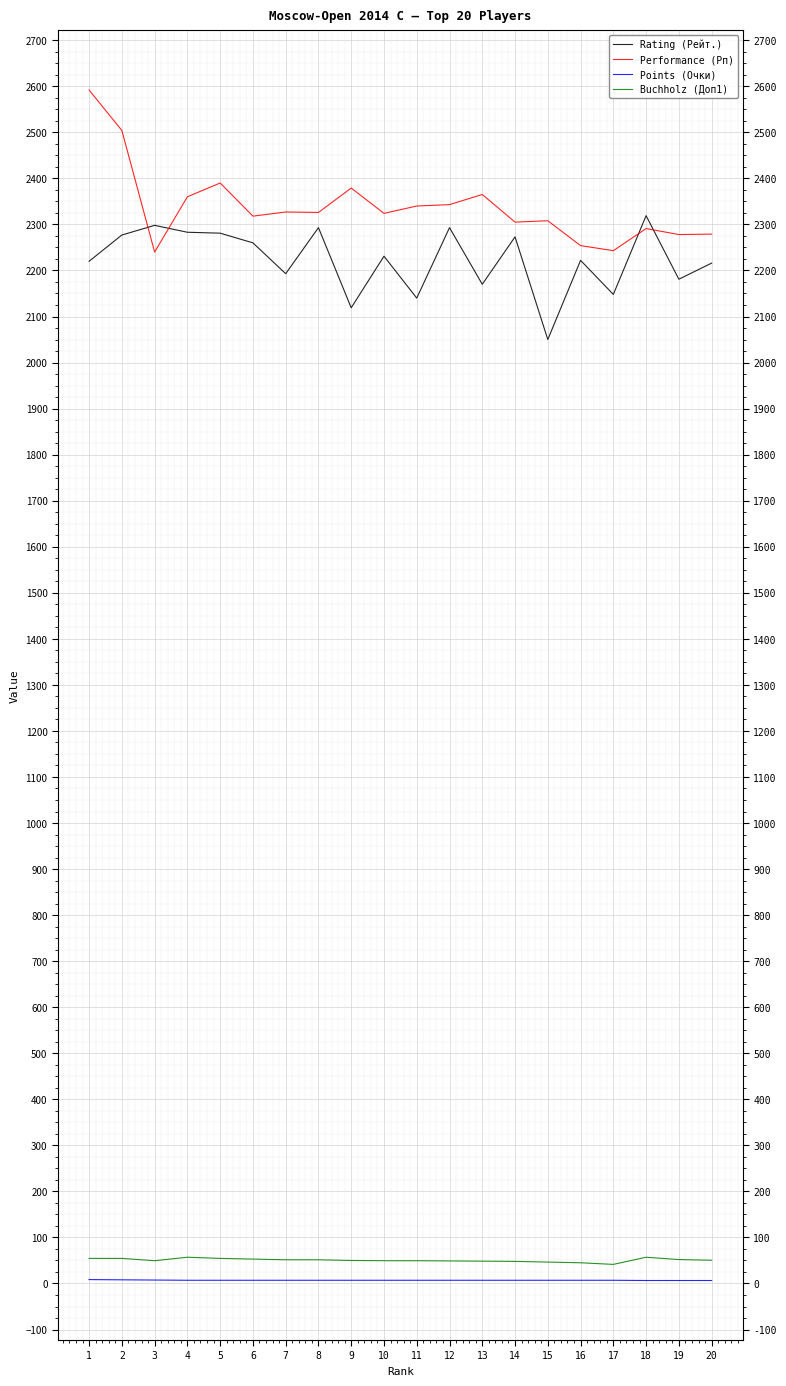

The Points (Очки) series shows 8.0 at 2. True or false?

True